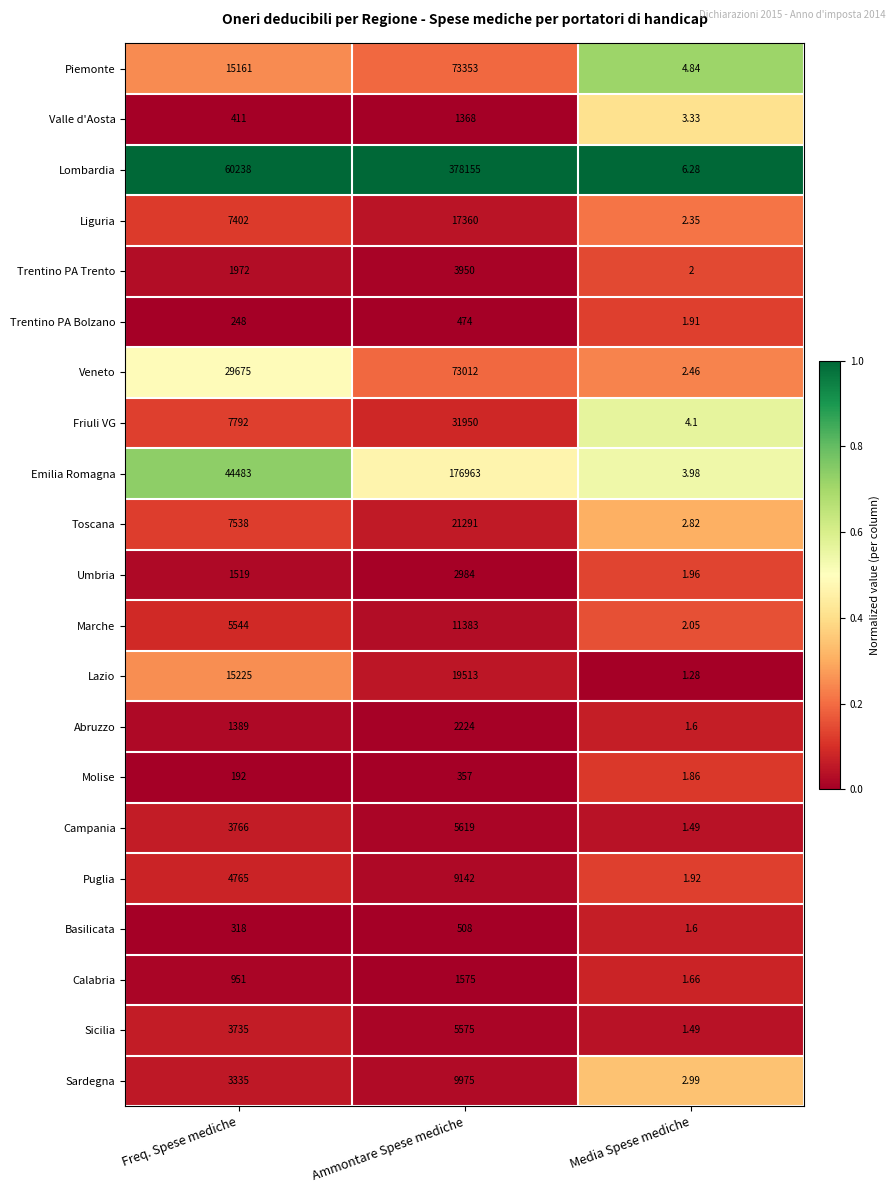

Which category has the highest value in the Toscana series?

Ammontare Spese mediche